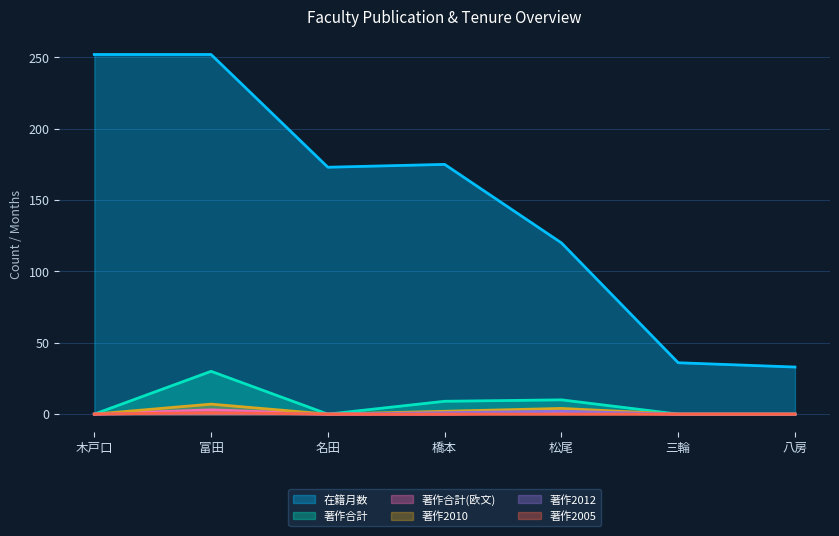

In 在籍月数, how many points are higher than both neighbors (excluding endpoints)?

1